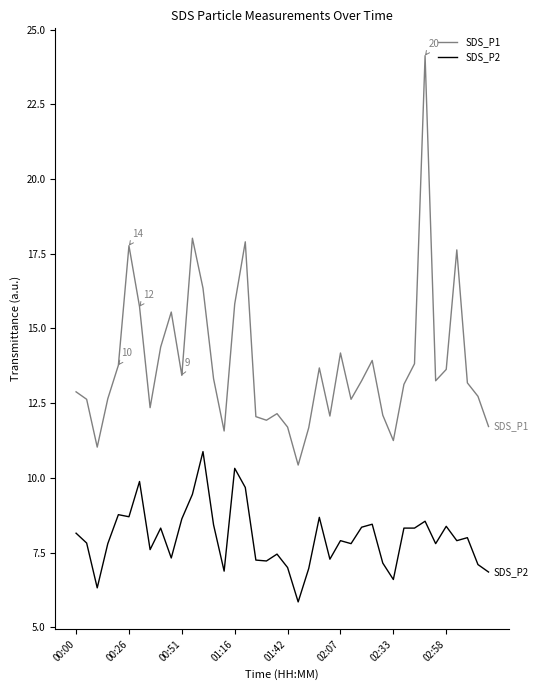

Which series has the largest total across all categories?

SDS_P1